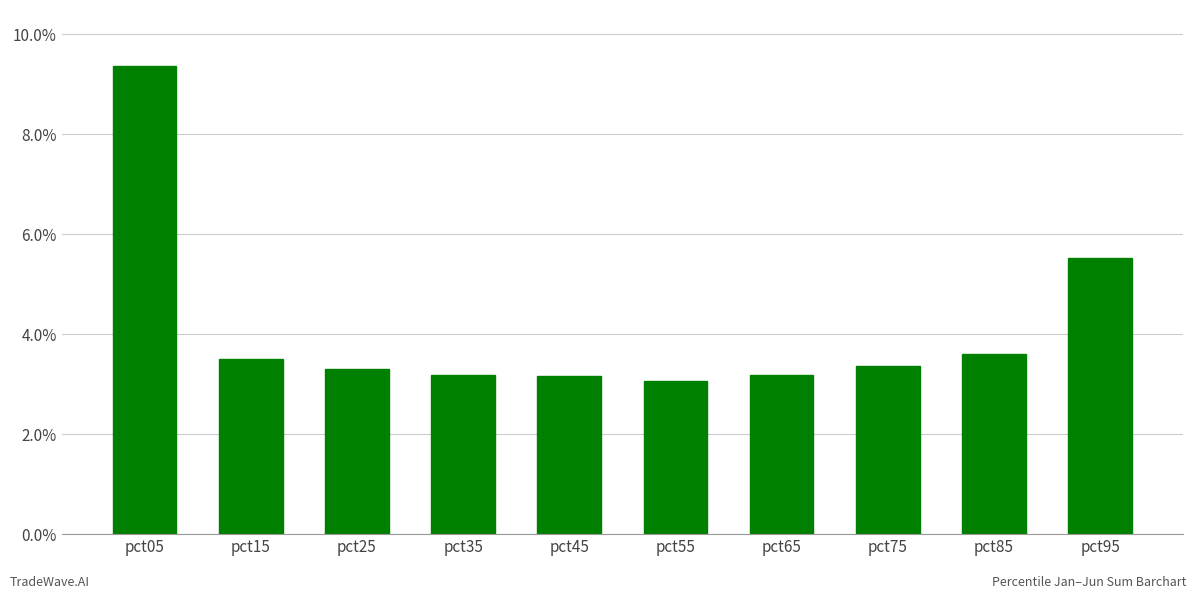

Which category has the lowest value across all series?

pct55